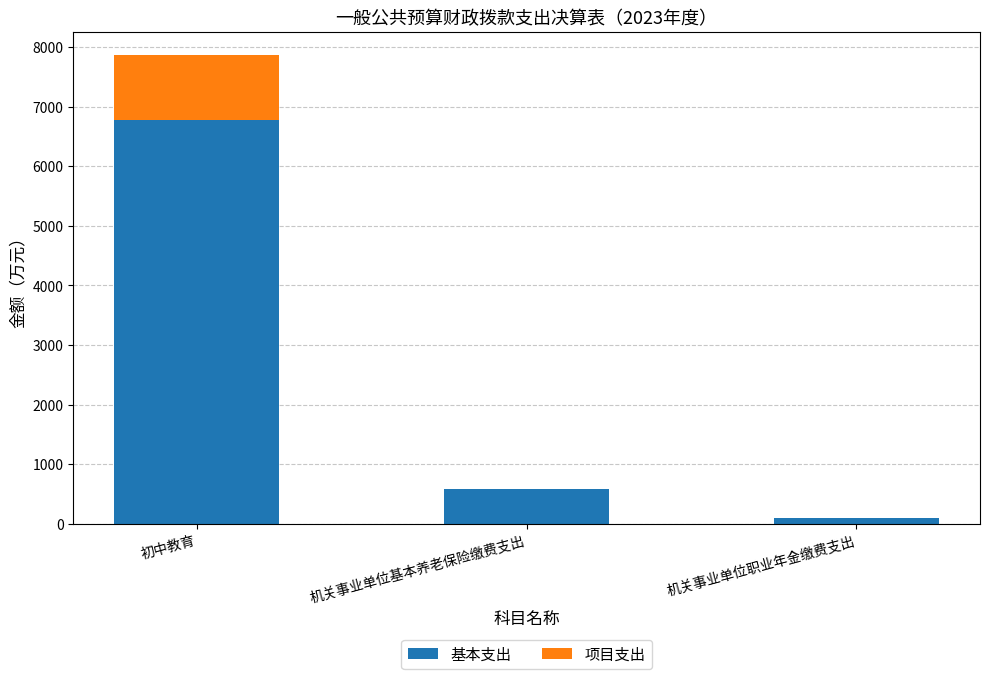

How many distinct data groups are displayed?

2